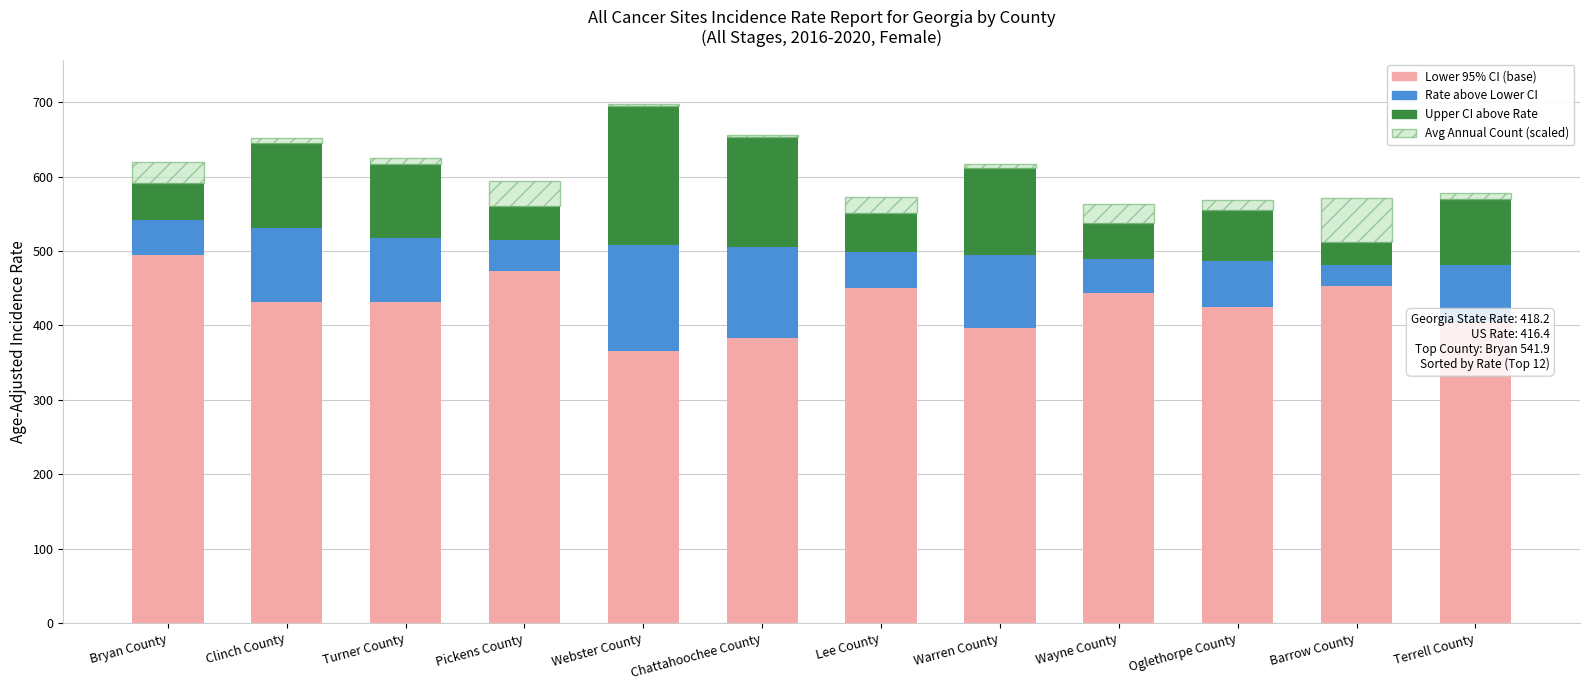

What is the difference between the maximum and minimum values in the Lower 95% CI (base) series?

129.0